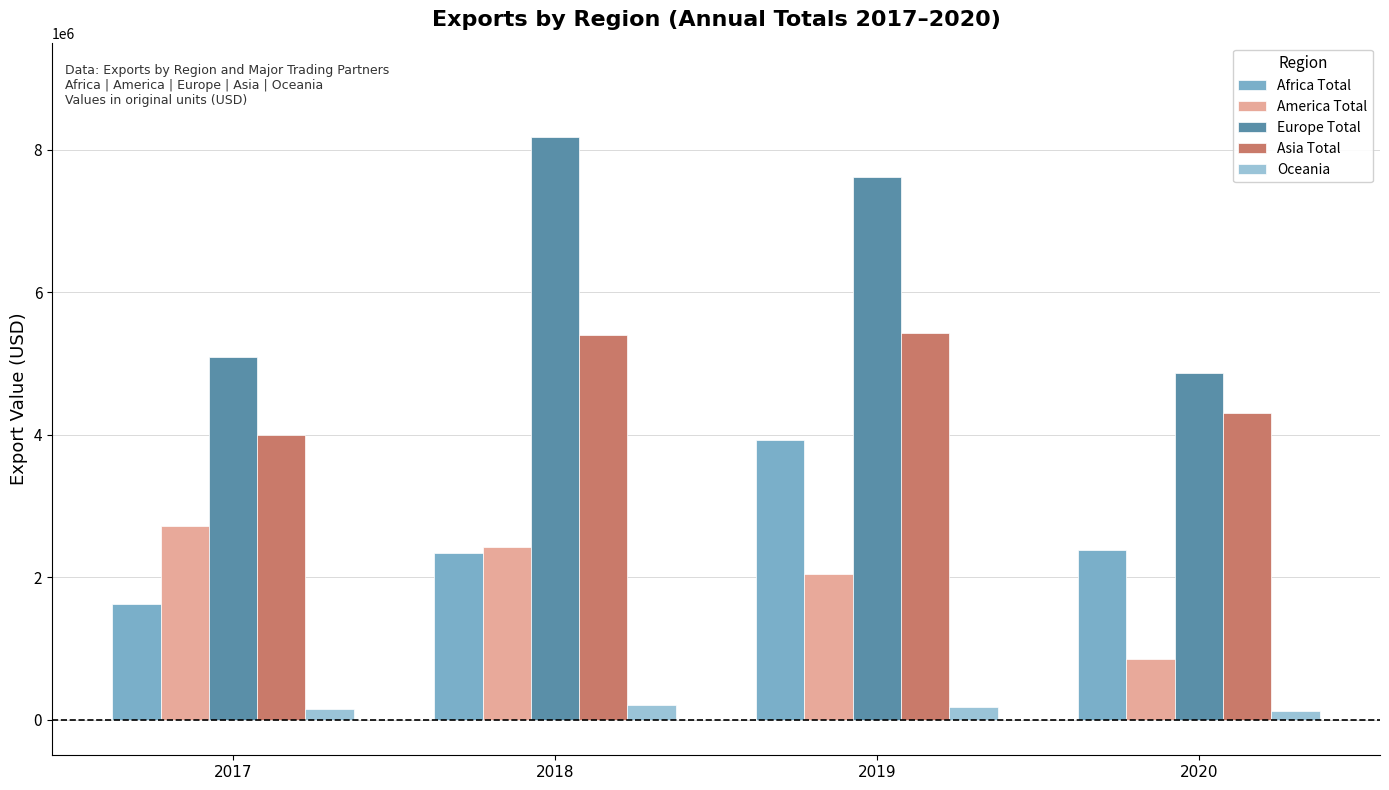

What is the value of the Oceania bar at the 3rd from the left?

182550.8